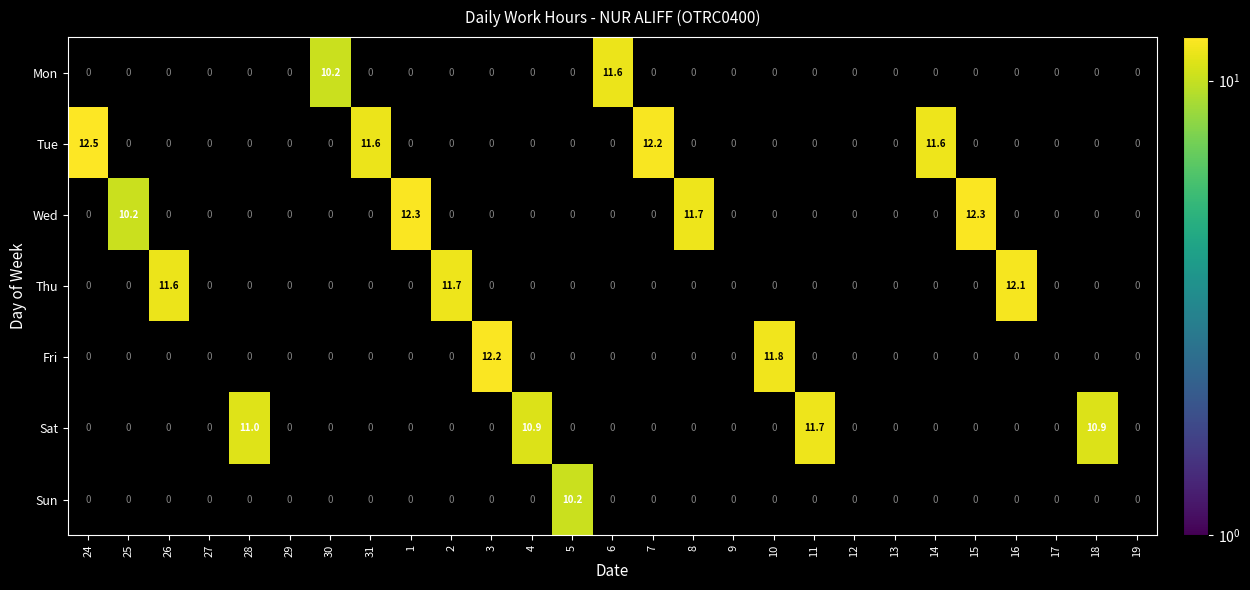

List the series in order of their peak value, lowest first.

Sun, Mon, Sat, Thu, Fri, Wed, Tue